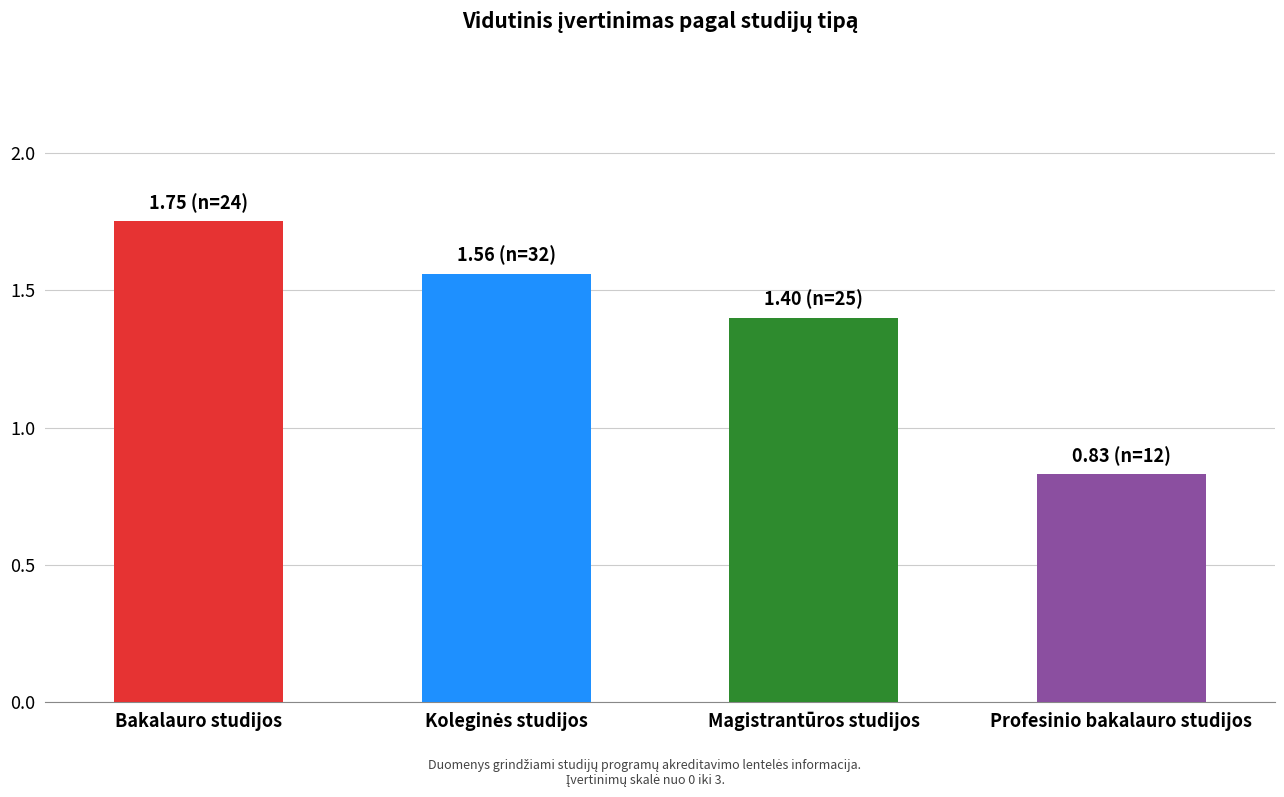

What is the average value?

1.4